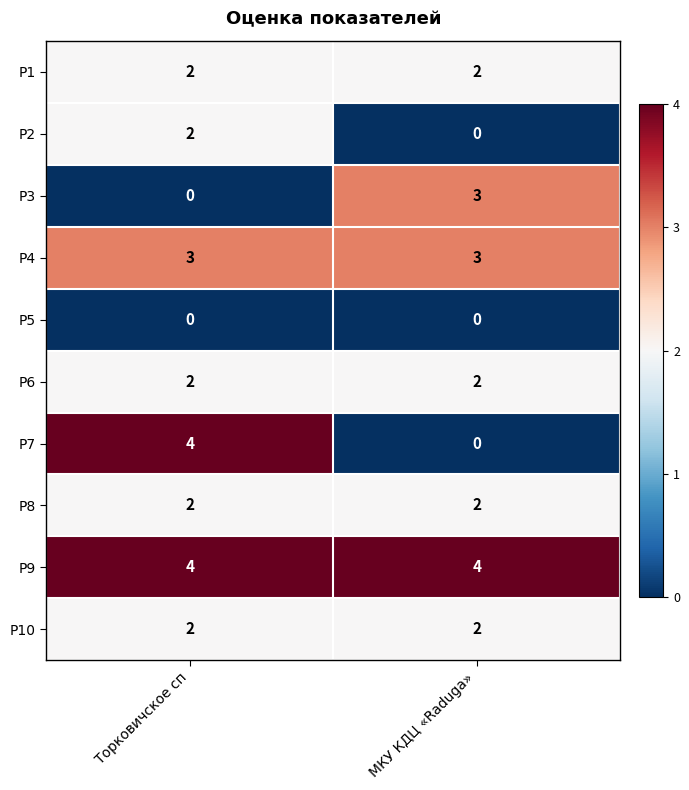

Reading right to left, list all the values displayed in this chart.

P1: 2	2
P2: 0	2
P3: 3	0
P4: 3	3
P5: 0	0
P6: 2	2
P7: 0	4
P8: 2	2
P9: 4	4
P10: 2	2